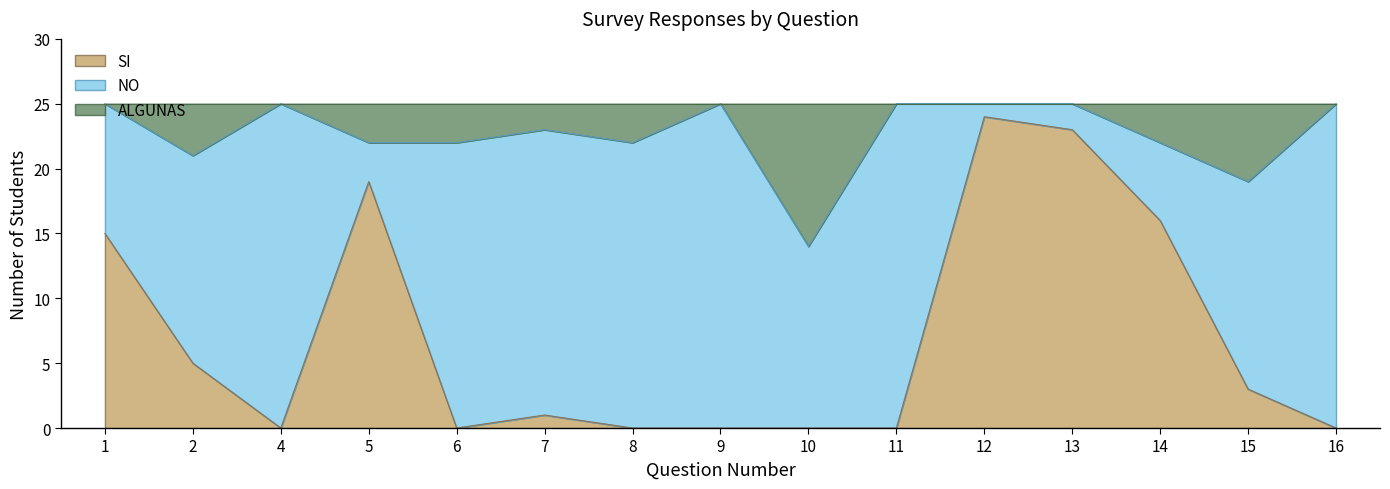

Is it true that SI equals 0 at 11?

True